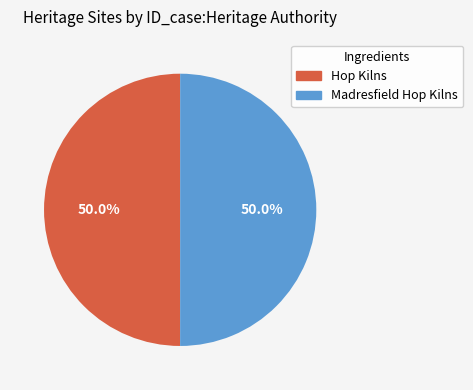

How many slices are in this pie chart?

2